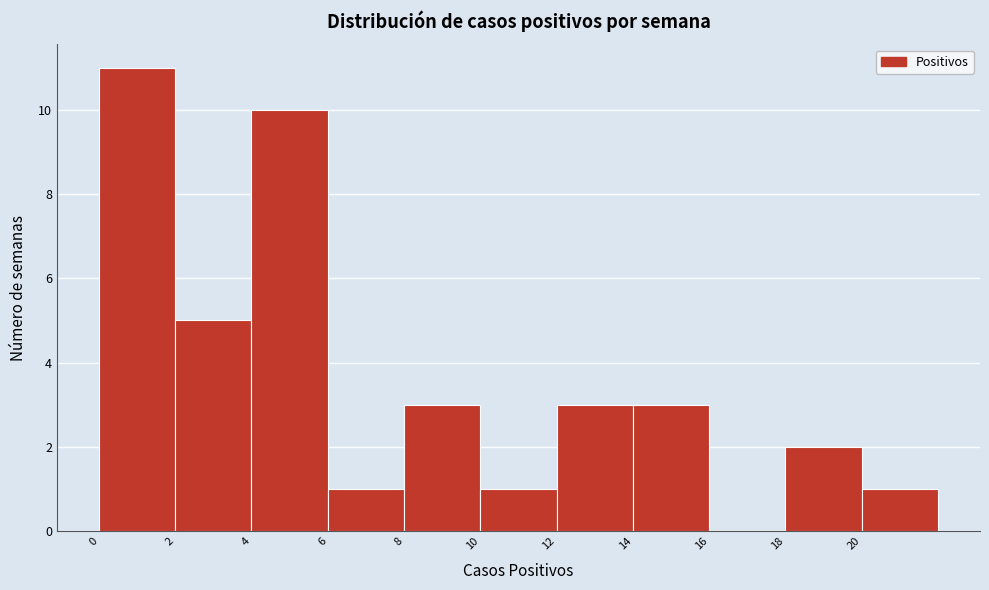

How tall is the bar that spans 2 to 4 on the x-axis? The values are not printed on the chart, so give them approximately, as read against the axis.

5